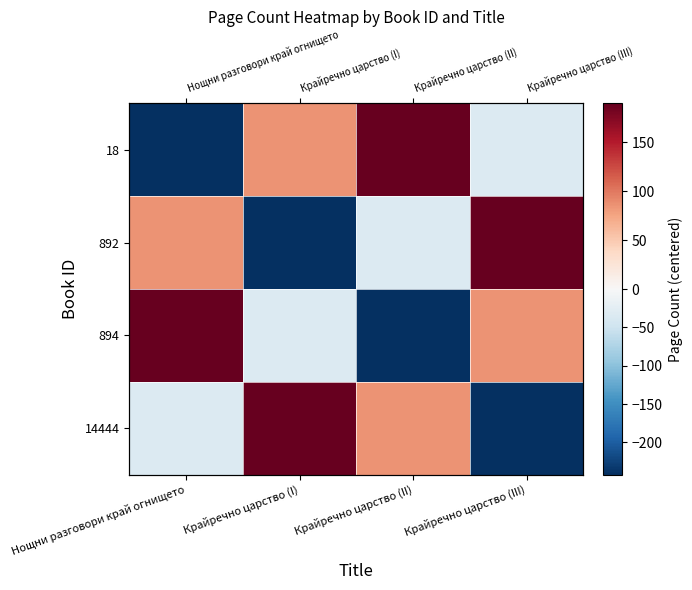

Which label corresponds to the largest value in the chart?

Крайречно царство (II)